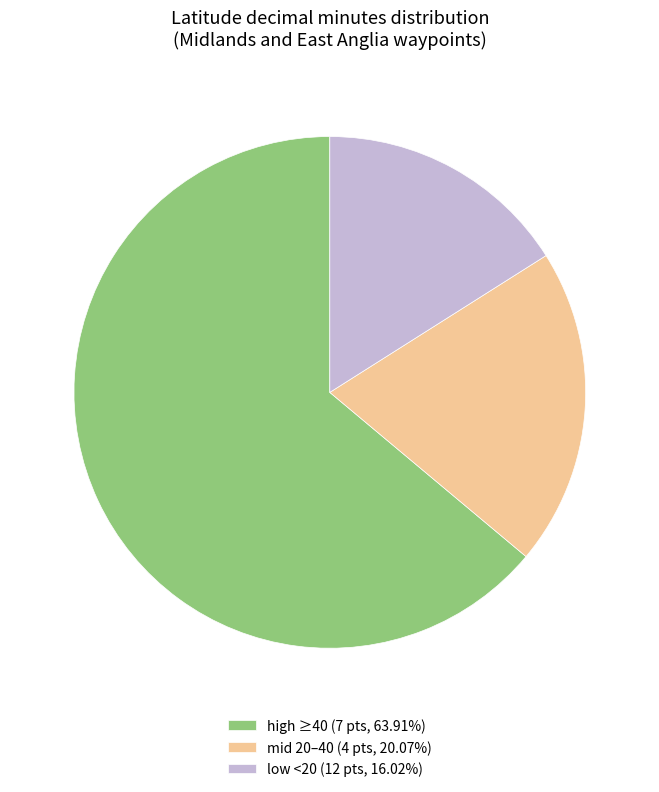

What is the ratio of the value at low <20 (12 pts, 16.02%) to the value at mid 20–40 (4 pts, 20.07%)?

0.8